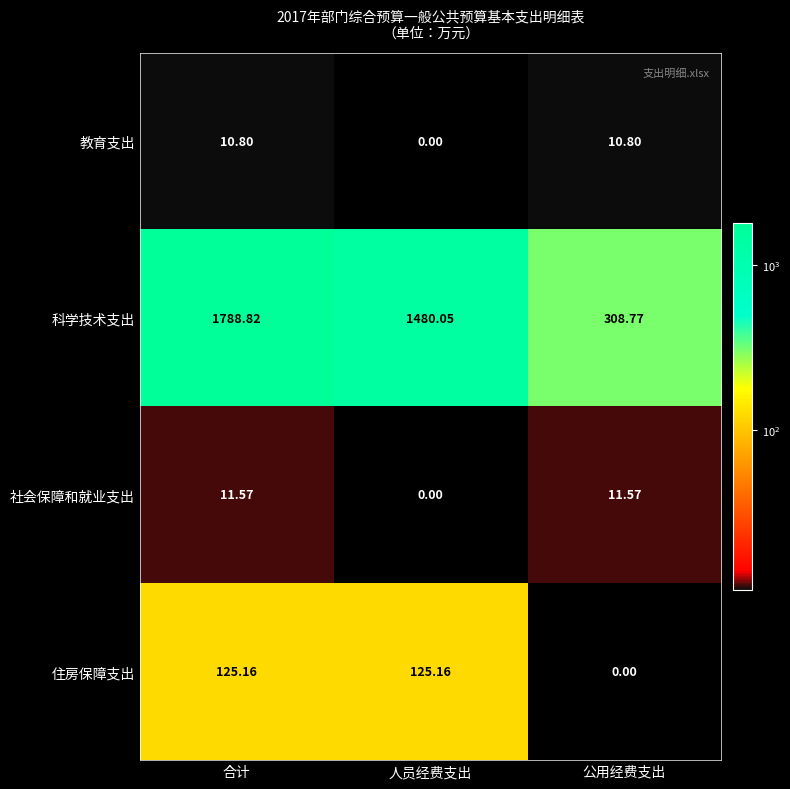

What is the difference between the highest and lowest values at 合计?

1778.0